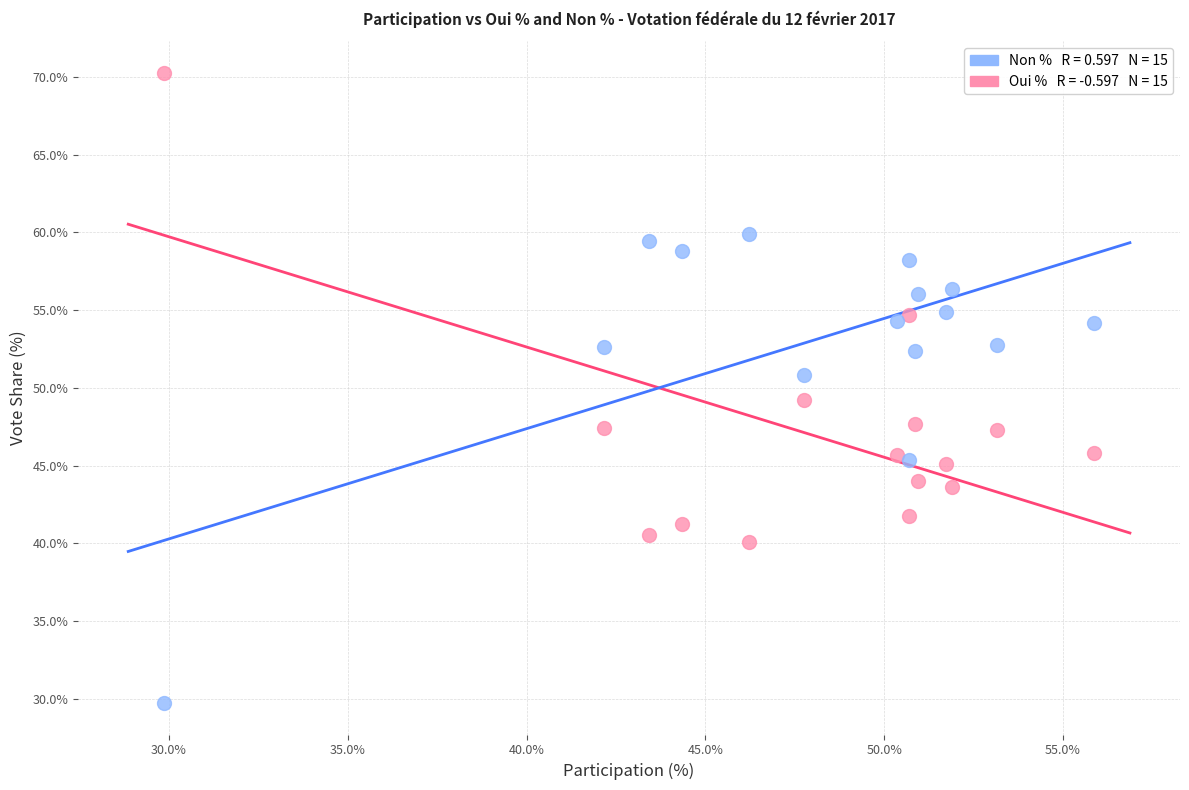

Across all data points, what is the range of Y values (max minus min)?

40.6